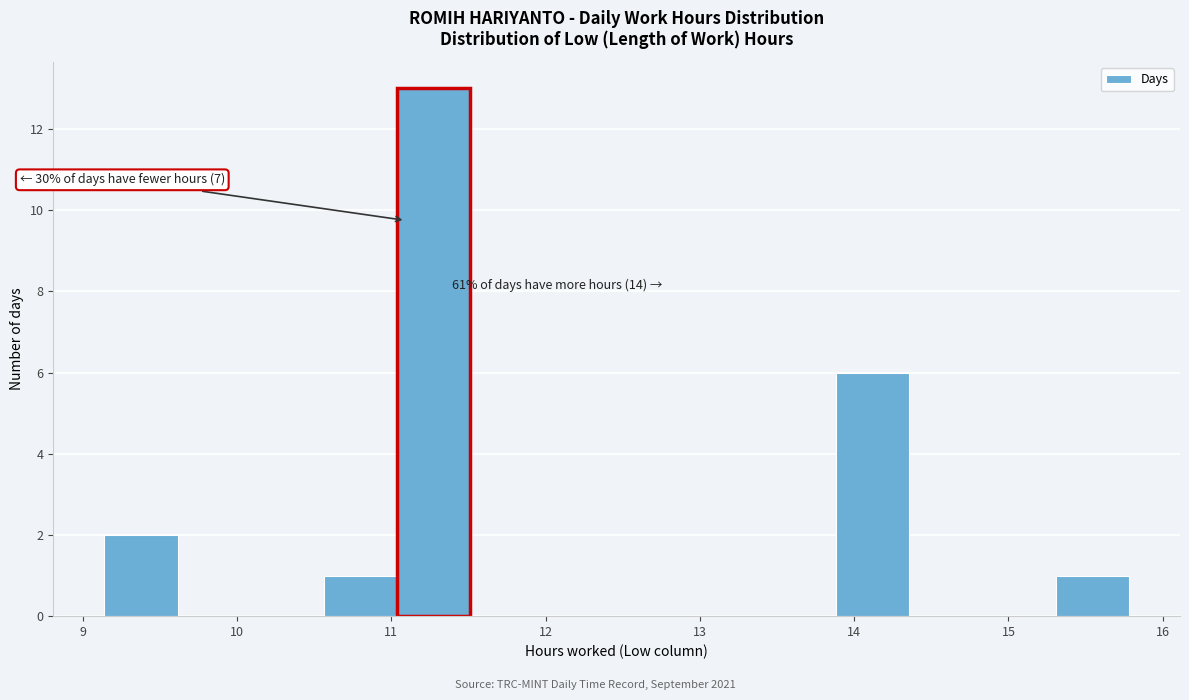

Over which range of the x-axis is the bar tallest?

11.0 to 11.5